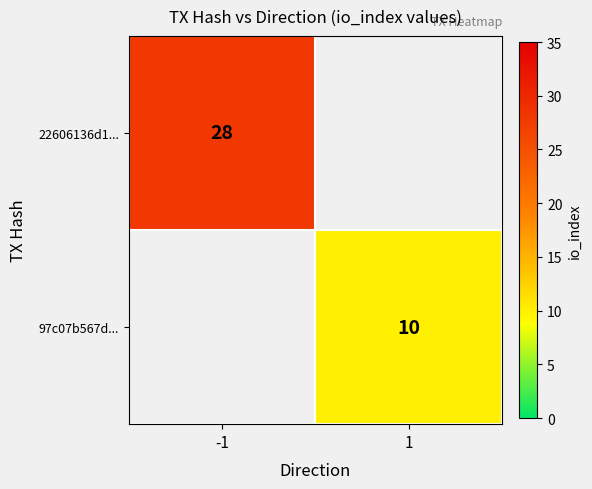

Is it true that 97c07b567d... equals 14.0 at 1?

False